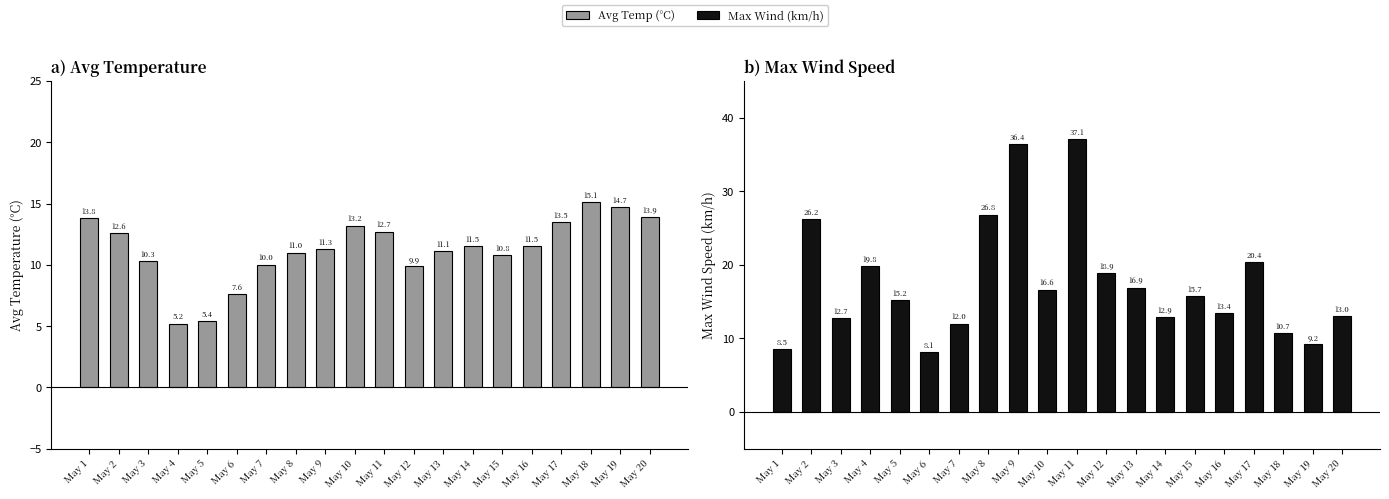

How many data points does each series have?

20